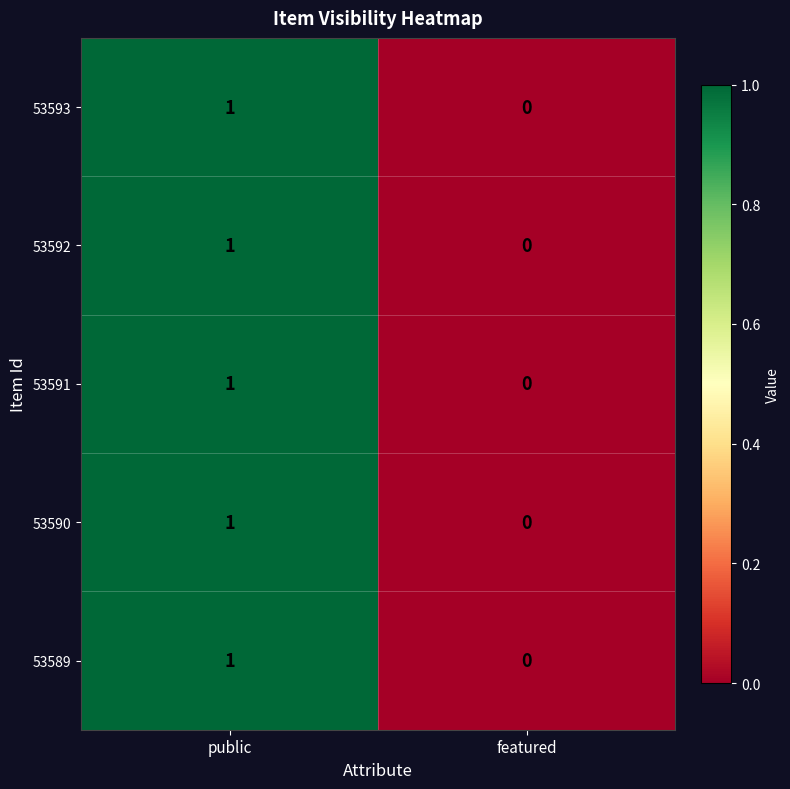

Rank the categories by 53591 value from highest to lowest.

public, featured